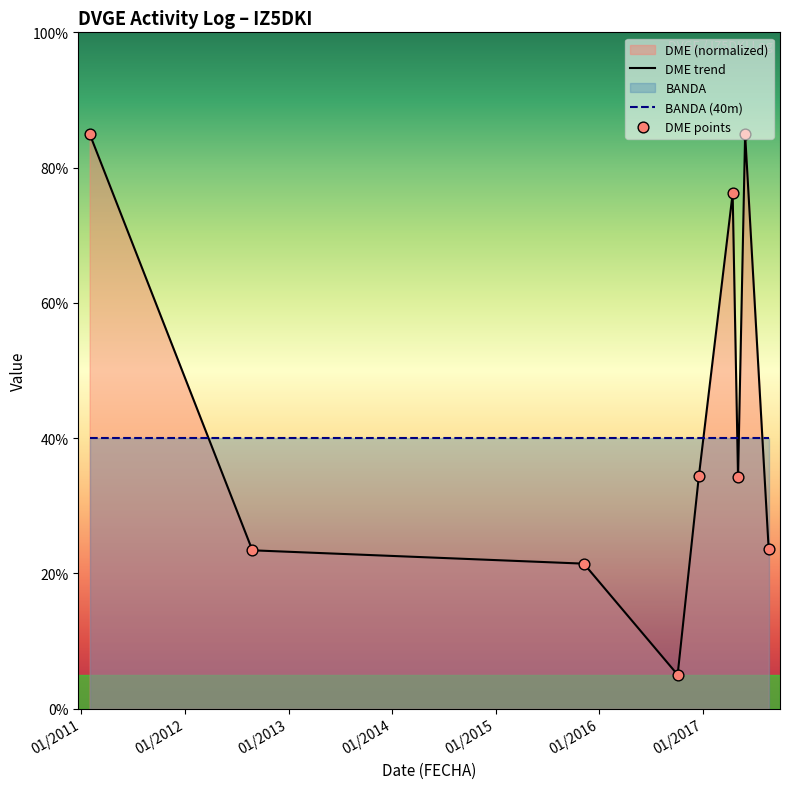

What is the lowest value of the DME trend series?

5.0